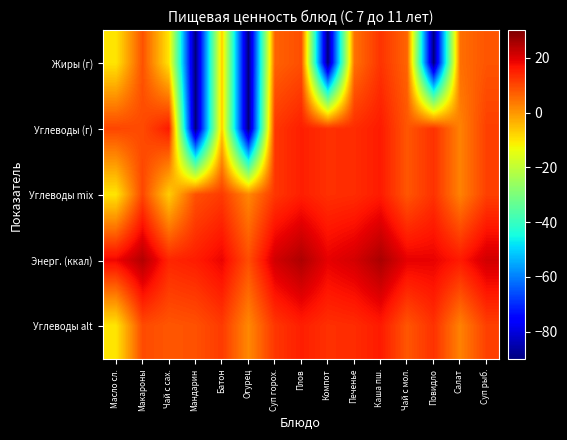

Reading right to left, transcribe all the data shown in this chart.

Жиры (г): Суп рыб.=8.3	Салат=4.9	Повидло=-90.0	Чай с мол.=6.3	Каша пш.=12.6	Печенье=4.6	Компот=-90.0	Плов=9.1	Суп горох.=6.6	Огурец=-90.0	Батон=-7.0	Мандарин=-90.0	Чай с сах.=-10.0	Макароны=8.6	Масло сл.=-10.0
Углеводы (г): Суп рыб.=11.0	Салат=2.6	Повидло=12.8	Чай с мол.=8.1	Каша пш.=15.7	Печенье=13.5	Компот=13.0	Плов=15.2	Суп горох.=12.1	Огурец=-90.0	Батон=-7.0	Мандарин=-90.0	Чай с сах.=15.8	Макароны=9.6	Масло сл.=10.2
Углеводы mix: Суп рыб.=11.0	Салат=2.6	Повидло=12.8	Чай с мол.=8.1	Каша пш.=15.7	Печенье=13.5	Компот=13.0	Плов=15.2	Суп горох.=12.1	Огурец=1.8	Батон=11.7	Мандарин=8.8	Чай с сах.=-7.0	Макароны=10.2	Масло сл.=-10.0
Энерг. (ккал): Суп рыб.=21.3	Салат=15.7	Повидло=18.9	Чай с мол.=19.1	Каша пш.=25.4	Печенье=21.0	Компот=19.1	Плов=25.0	Суп горох.=21.2	Огурец=9.3	Батон=18.5	Мандарин=15.4	Чай с сах.=14.3	Макароны=24.4	Масло сл.=18.2
Углеводы alt: Суп рыб.=11.0	Салат=2.6	Повидло=12.8	Чай с мол.=8.1	Каша пш.=15.7	Печенье=13.5	Компот=13.0	Плов=15.2	Суп горох.=12.1	Огурец=1.8	Батон=11.7	Мандарин=8.8	Чай с сах.=8.1	Макароны=9.6	Масло сл.=-10.0